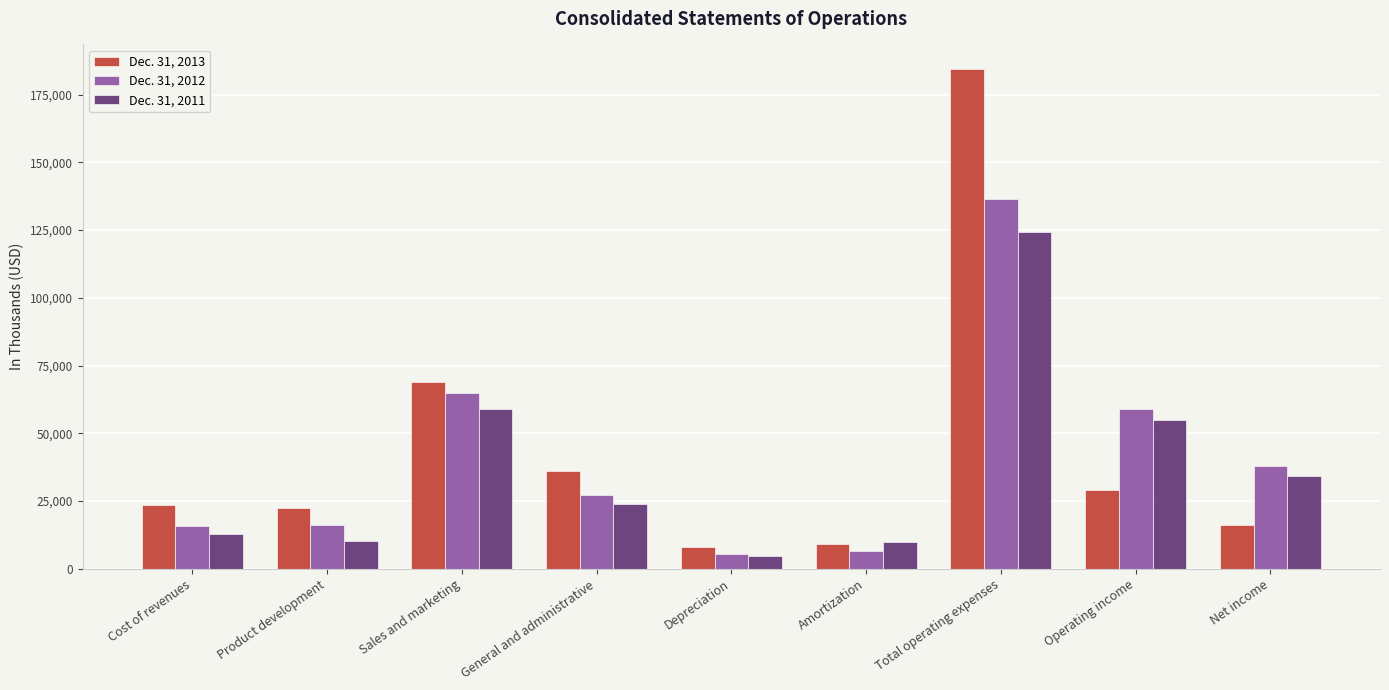

Which series has the widest spread of values?

Dec. 31, 2013